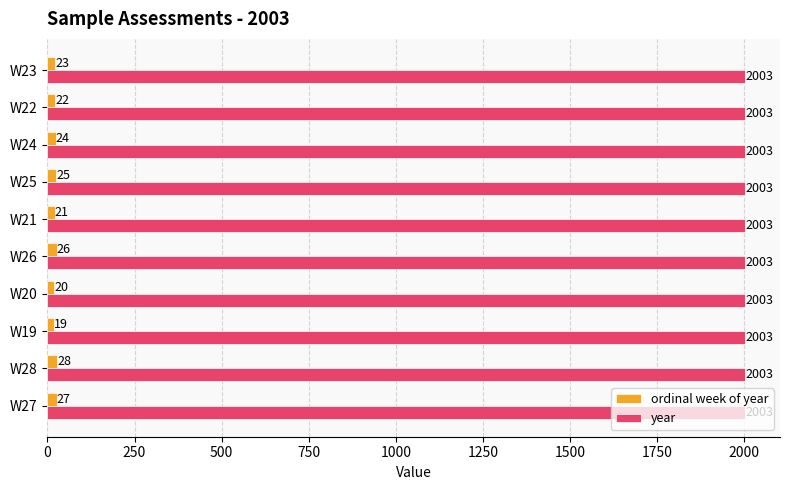

Which series has the largest total across all categories?

year